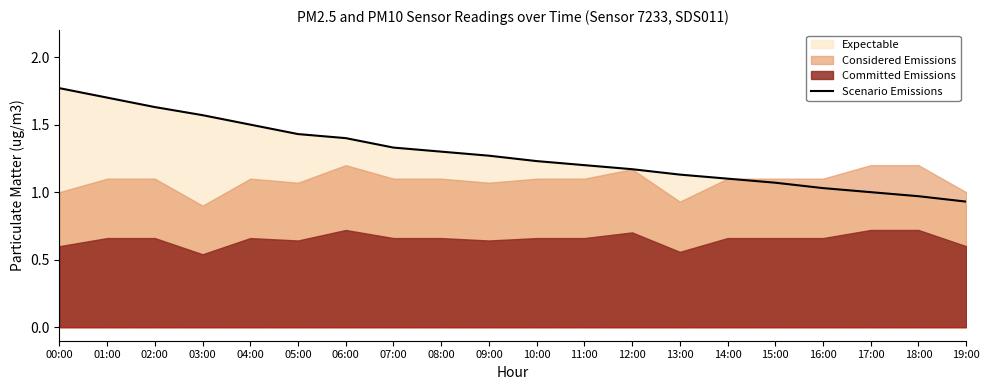

Rank the categories by value from highest to lowest.

00:00, 01:00, 02:00, 03:00, 04:00, 05:00, 06:00, 07:00, 08:00, 09:00, 10:00, 11:00, 12:00, 13:00, 14:00, 15:00, 16:00, 17:00, 18:00, 19:00